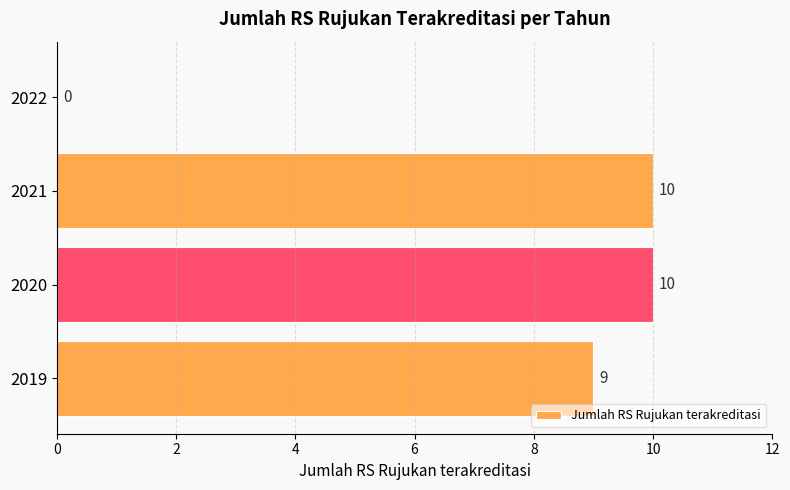

What is the greatest value displayed?

10